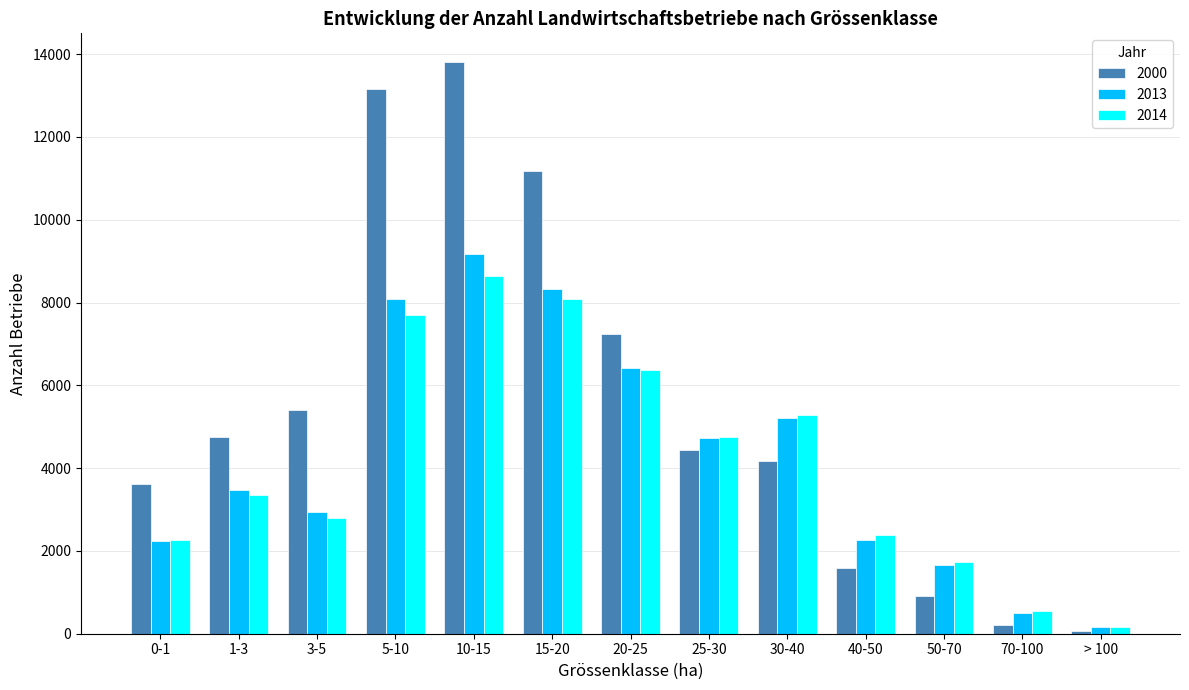

What is the label of the 3rd bar from the left?

3-5